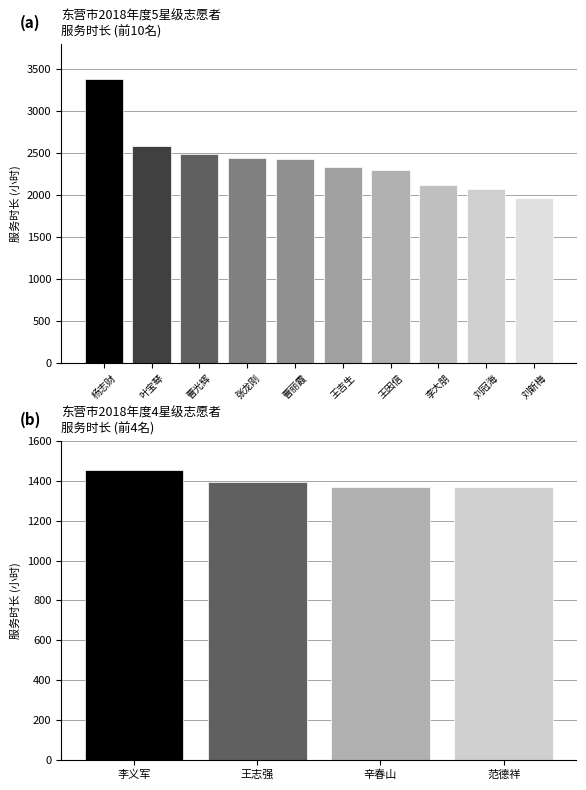

Which series has the largest range (max minus min)?

5星级